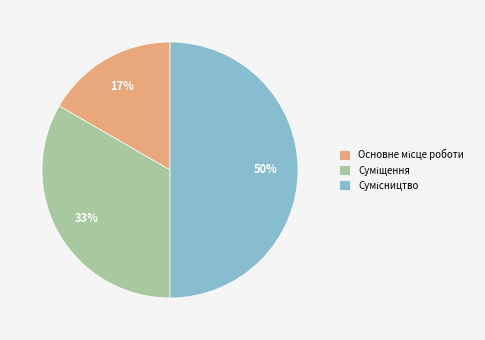

To the nearest percent, what is the difference between the largest and smallest slice percentages?

33%